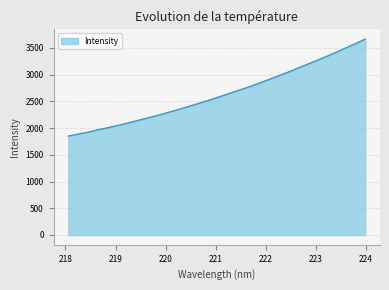

What is the maximum value shown in the chart?

3664.0